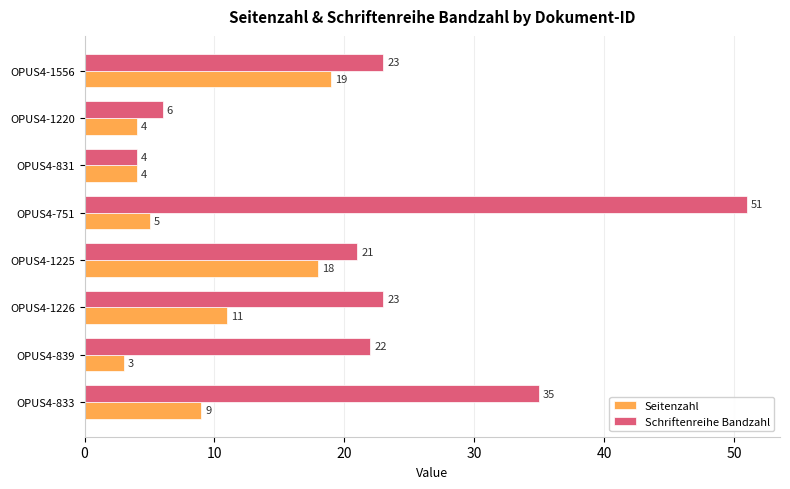

How many series are shown in this chart?

2